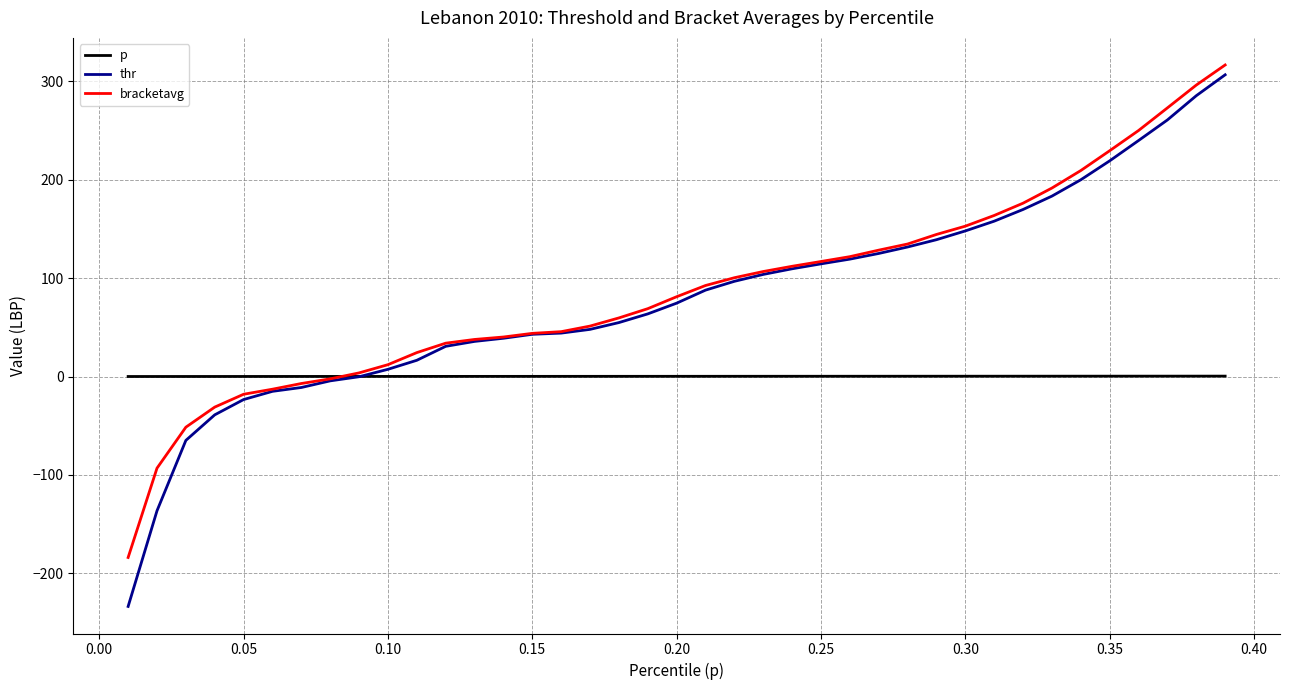

Which series has the widest spread of values?

thr